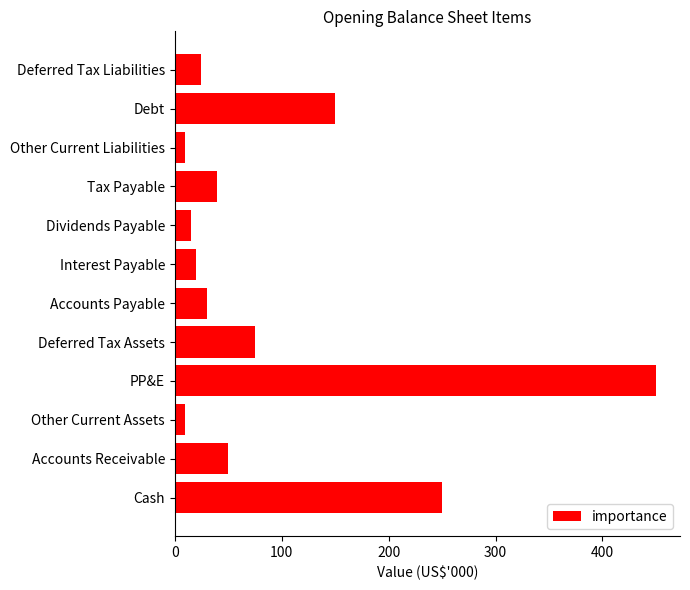

What is the ratio of the value at Interest Payable to the value at Deferred Tax Assets?

0.3